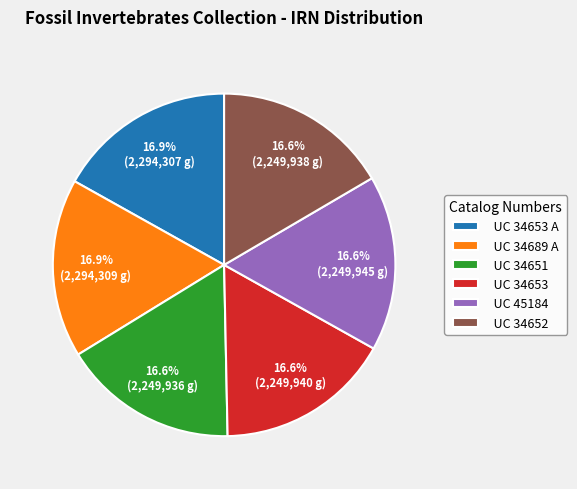

Approximately how many times larger is the value at UC 34652 compared to UC 34689 A?

1.0